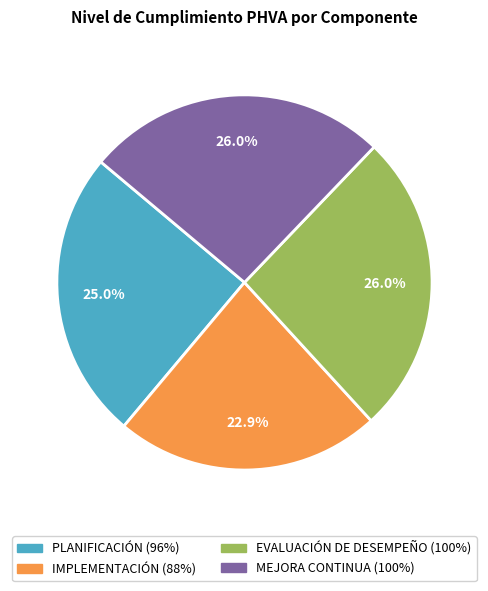

Combined, do EVALUACIÓN DE DESEMPEÑO and PLANIFICACIÓN account for over 50%?

Yes